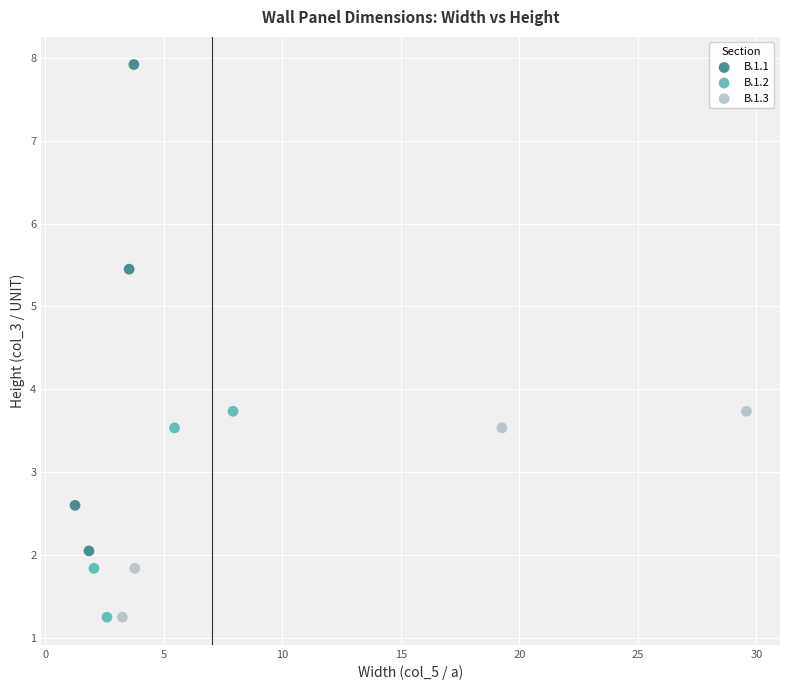

Which series has the widest spread of Y values?

B.1.1